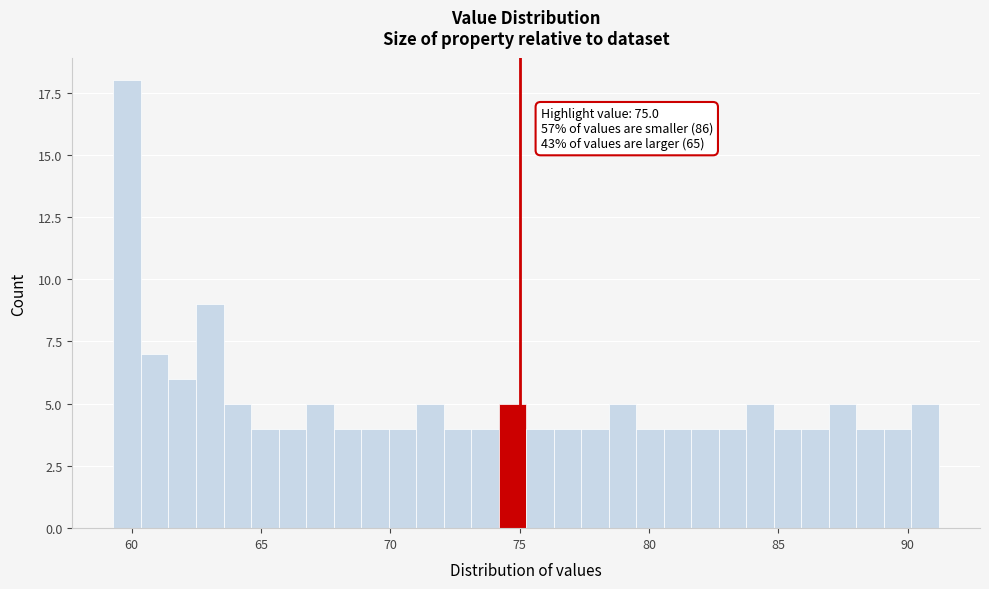

Read against the x-axis, roughly where is the centre of the tallest bar?

60.0